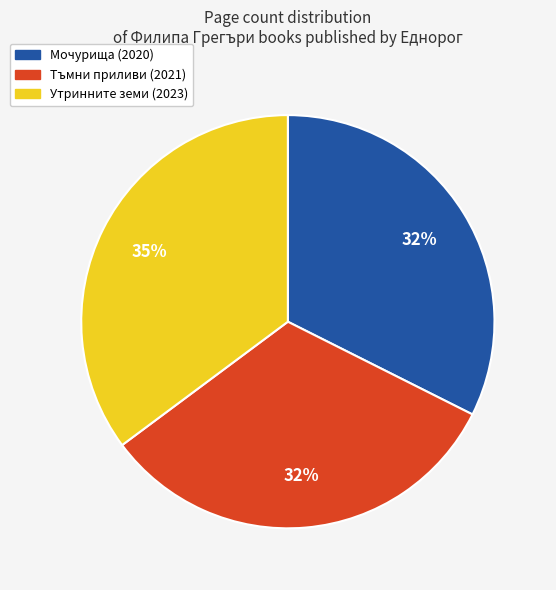

Is the sum of Утринните земи (2023) and Тъмни приливи (2021) greater than half?

Yes